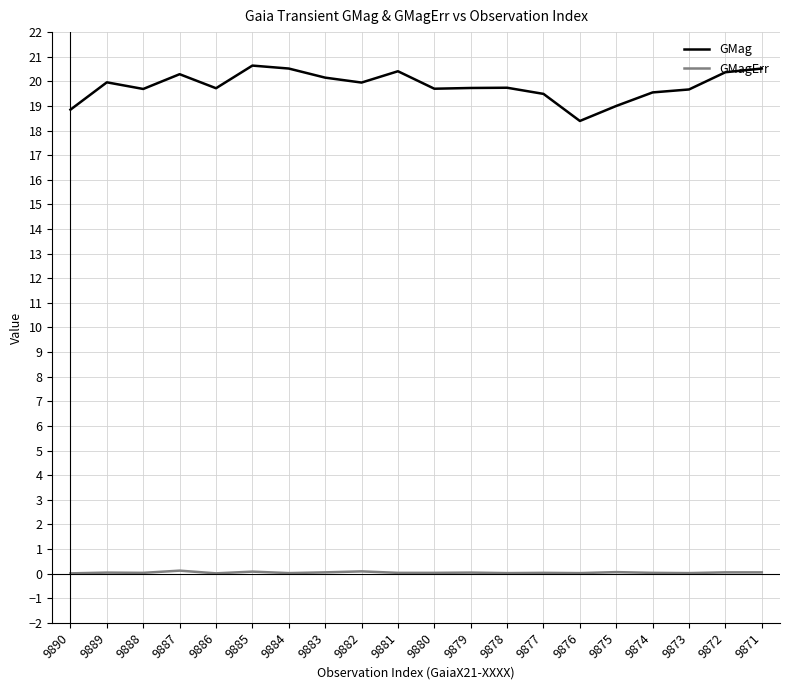

Rank the series by their average value, from lowest to highest.

GMagErr, GMag